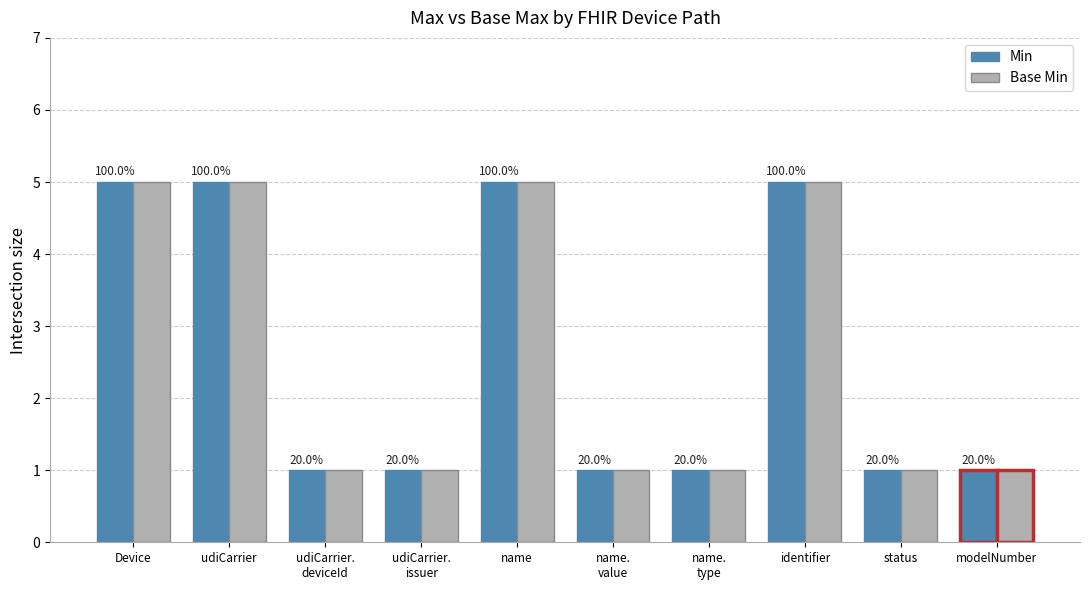

What is the total value across all series at modelNumber?

2